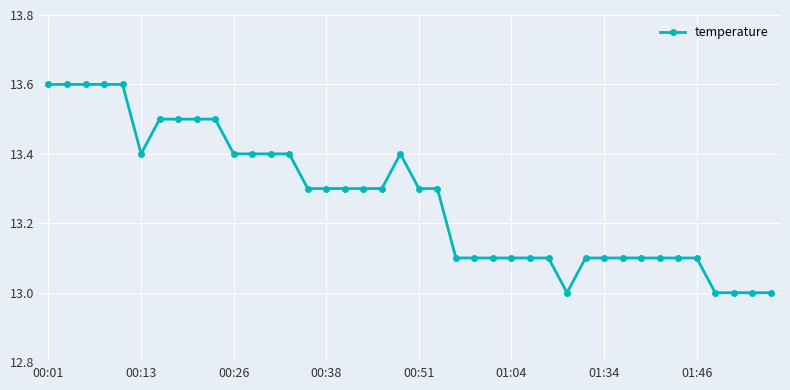

What is the difference between the maximum and minimum values?

0.6